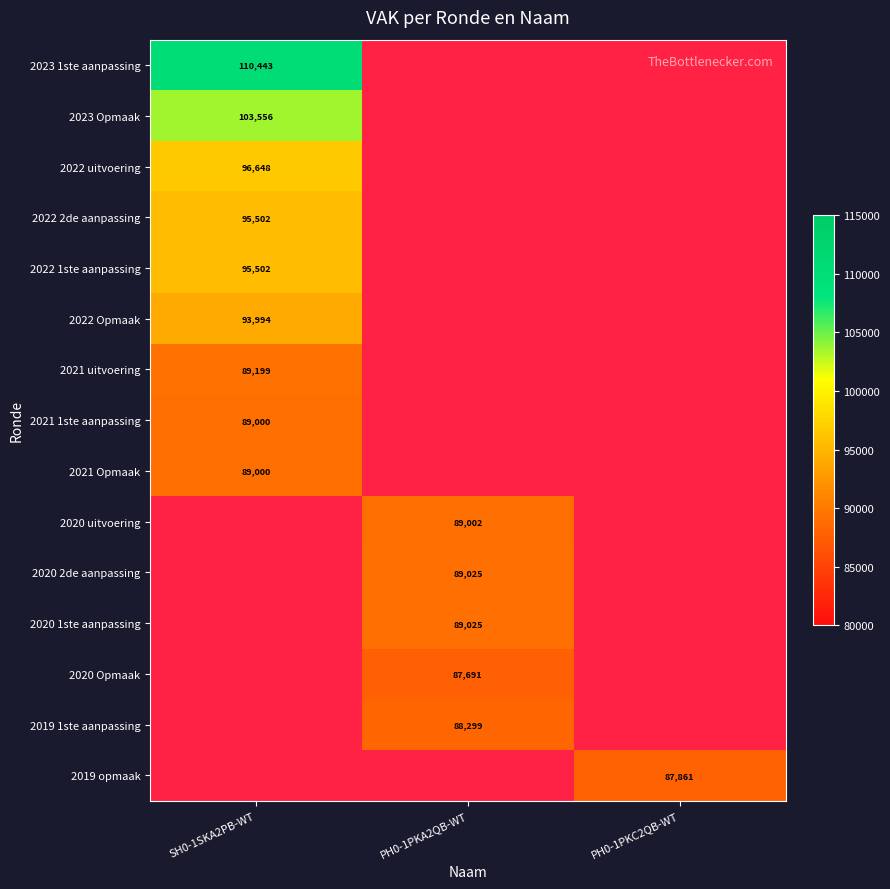

The value of 2023 Opmaak at SH0-1SKA2PB-WT is 159530.7. True or false?

False